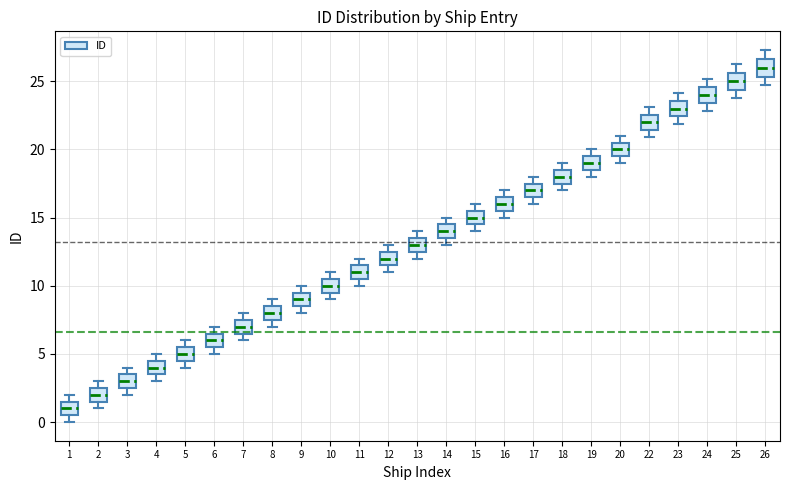

Where is the lower edge of the box at x = 15 on the y-axis? The values are not printed on the chart, so give them approximately, as read against the axis.

14.5